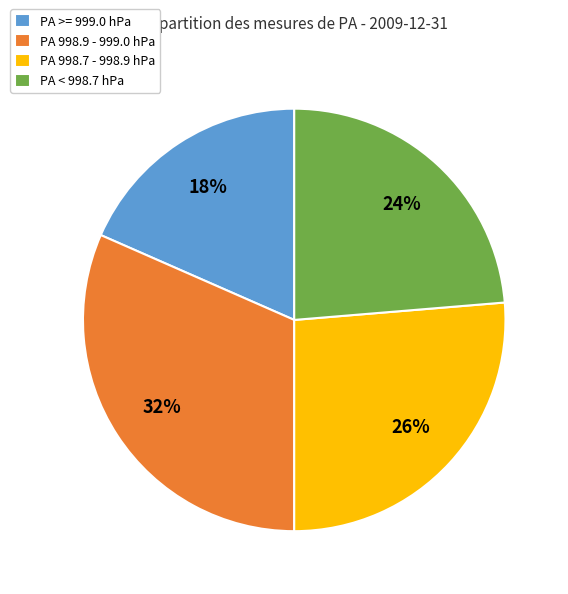

To the nearest percent, what is the average slice percentage?

25%